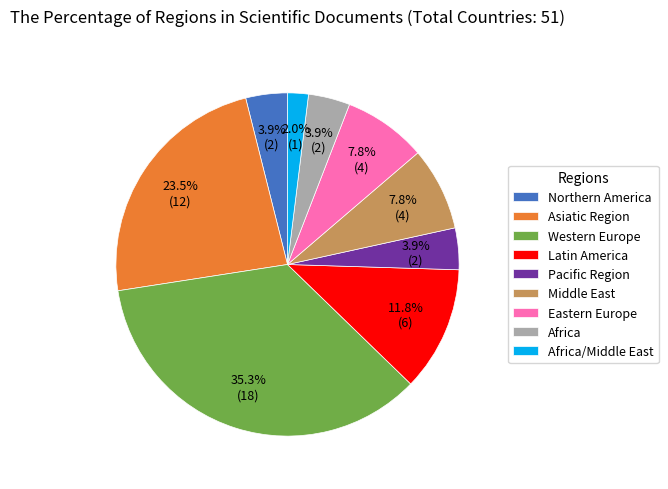

To the nearest percent, what is the average slice percentage?

11%